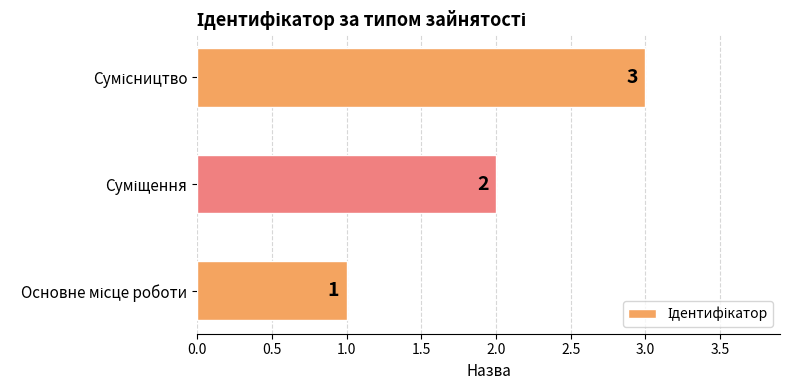

Count the number of data series in this chart.

1